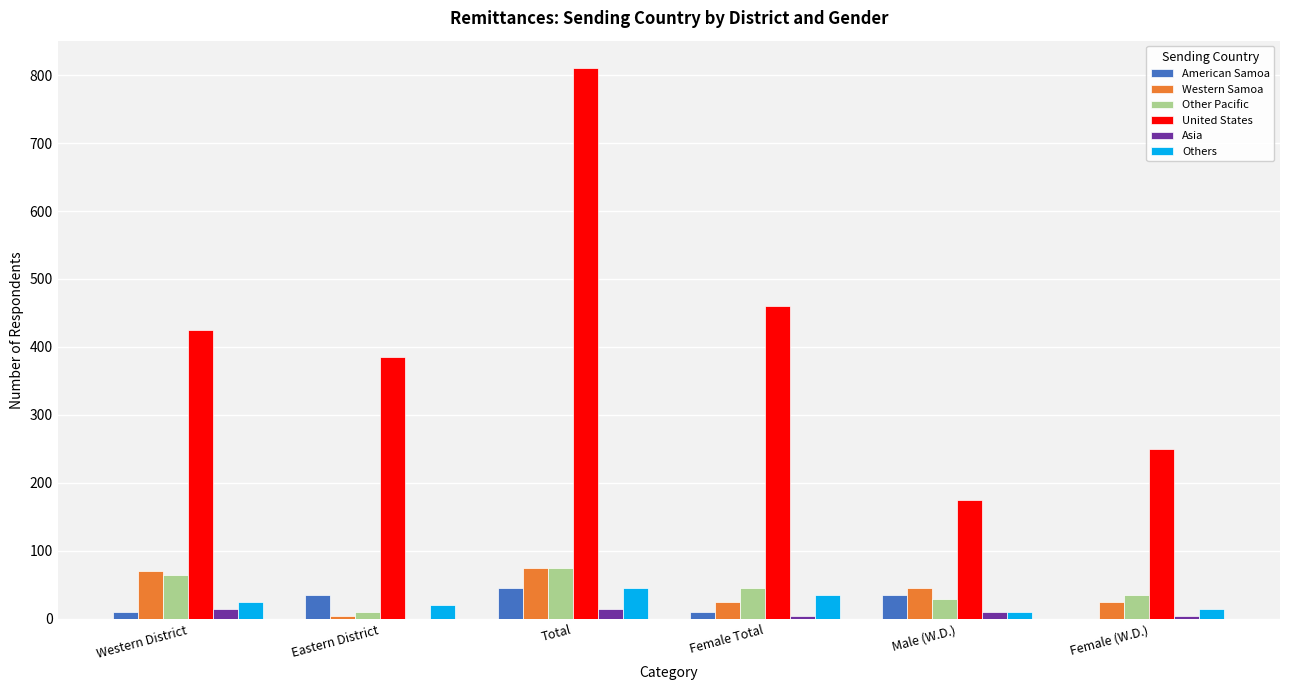

Reading left to right, transcribe all the data shown in this chart.

American Samoa: Western District=10	Eastern District=35	Total=45	Female Total=10	Male (W.D.)=35	Female (W.D.)=0
Western Samoa: Western District=70	Eastern District=5	Total=75	Female Total=25	Male (W.D.)=45	Female (W.D.)=25
Other Pacific: Western District=65	Eastern District=10	Total=75	Female Total=45	Male (W.D.)=30	Female (W.D.)=35
United States: Western District=425	Eastern District=385	Total=810	Female Total=460	Male (W.D.)=175	Female (W.D.)=250
Asia: Western District=15	Eastern District=0	Total=15	Female Total=5	Male (W.D.)=10	Female (W.D.)=5
Others: Western District=25	Eastern District=20	Total=45	Female Total=35	Male (W.D.)=10	Female (W.D.)=15